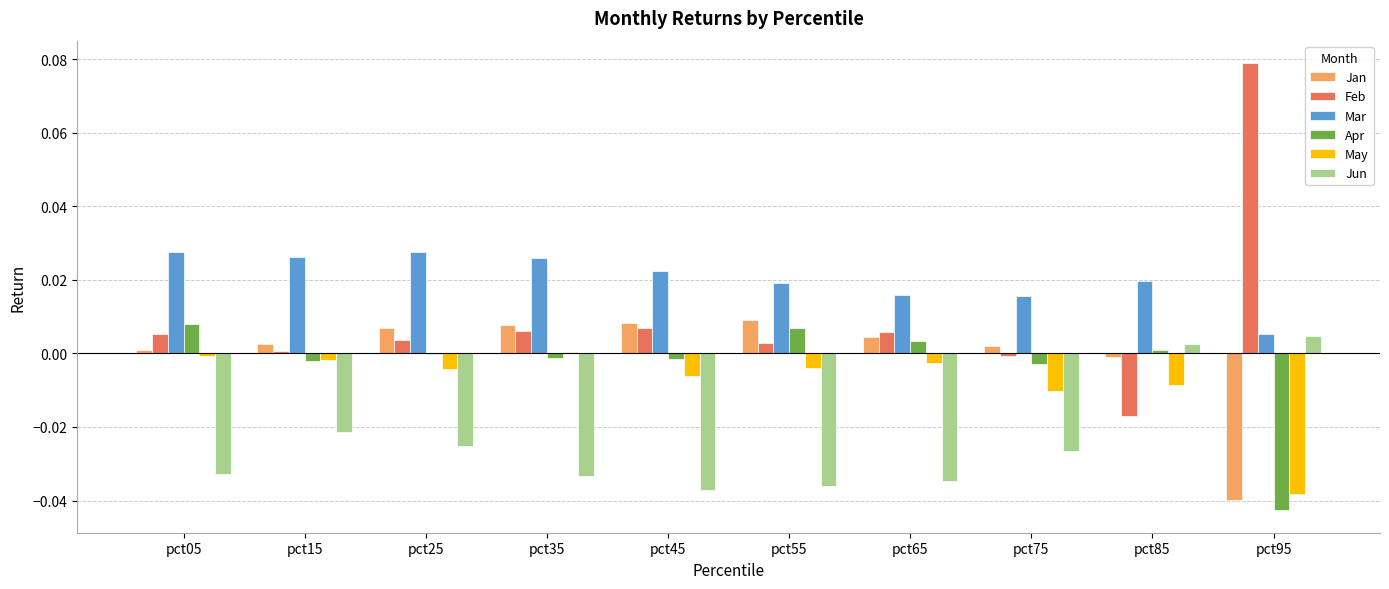

Is the value of Mar at pct05 greater than the value of Jun at pct55?

Yes